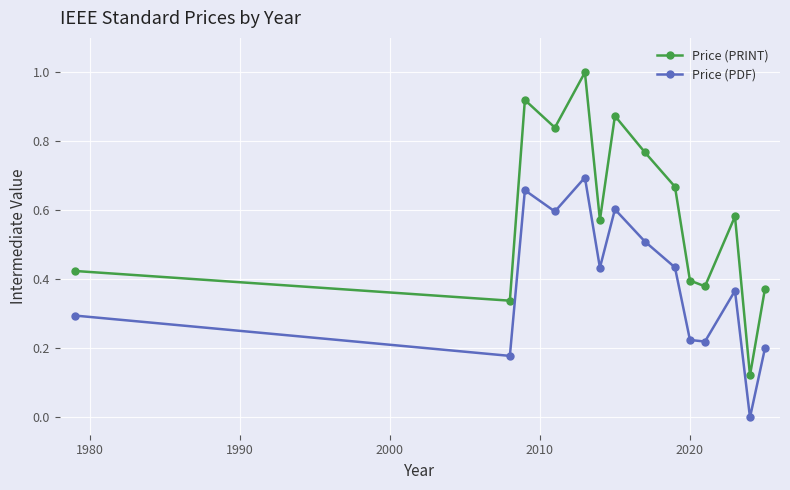

Which series has the largest range (max minus min)?

Price (PRINT)